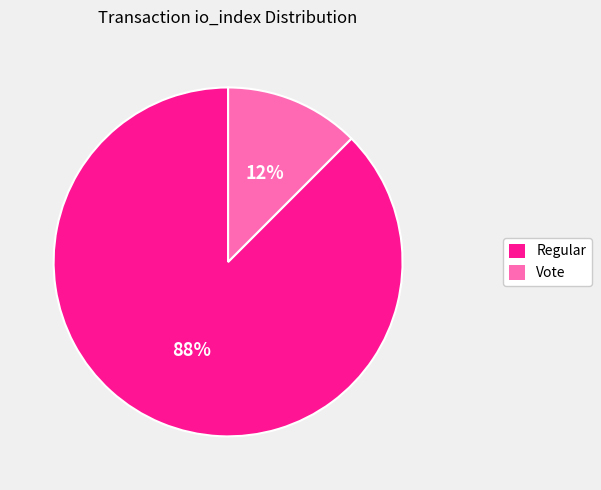

To the nearest percent, what is the average slice percentage?

50%